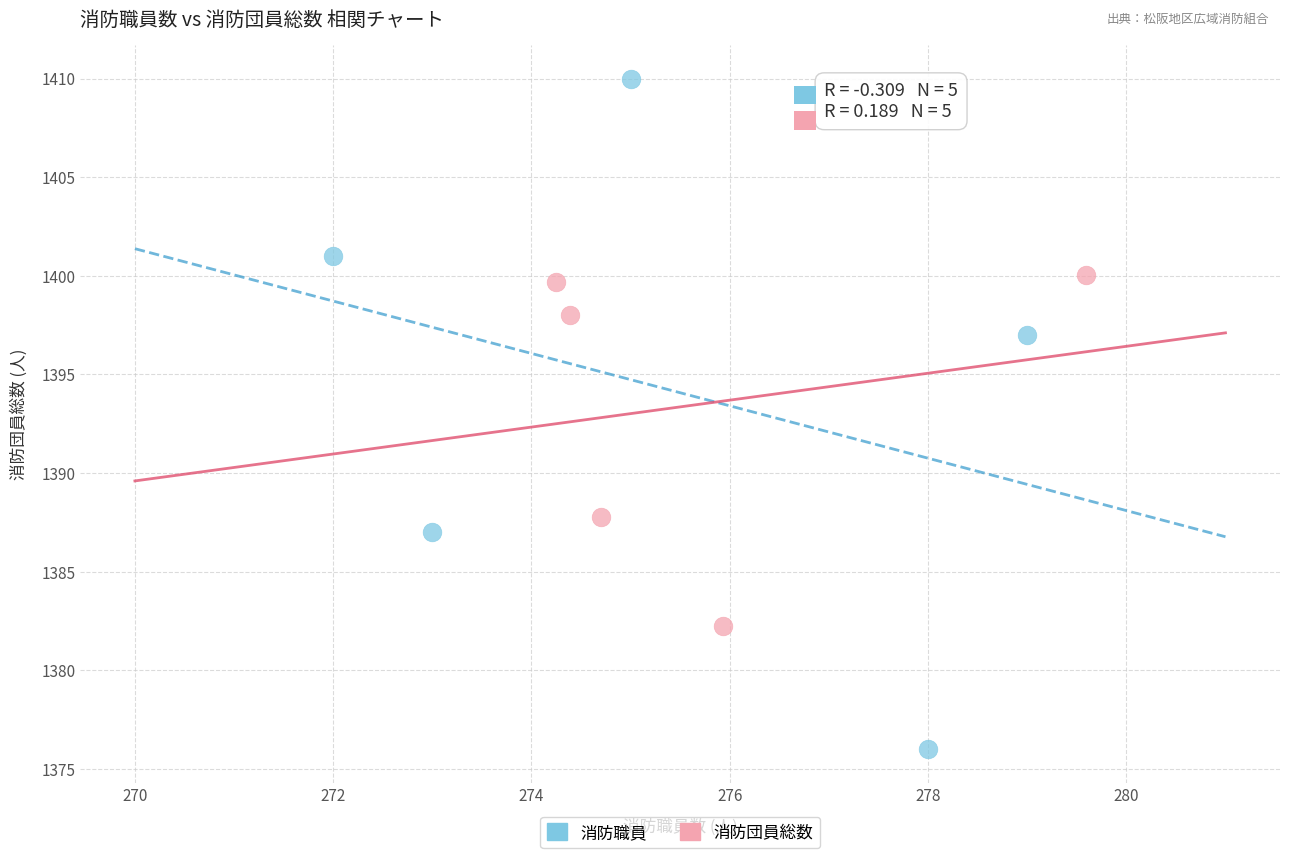

Which series reaches the minimum Y coordinate?

消防職員